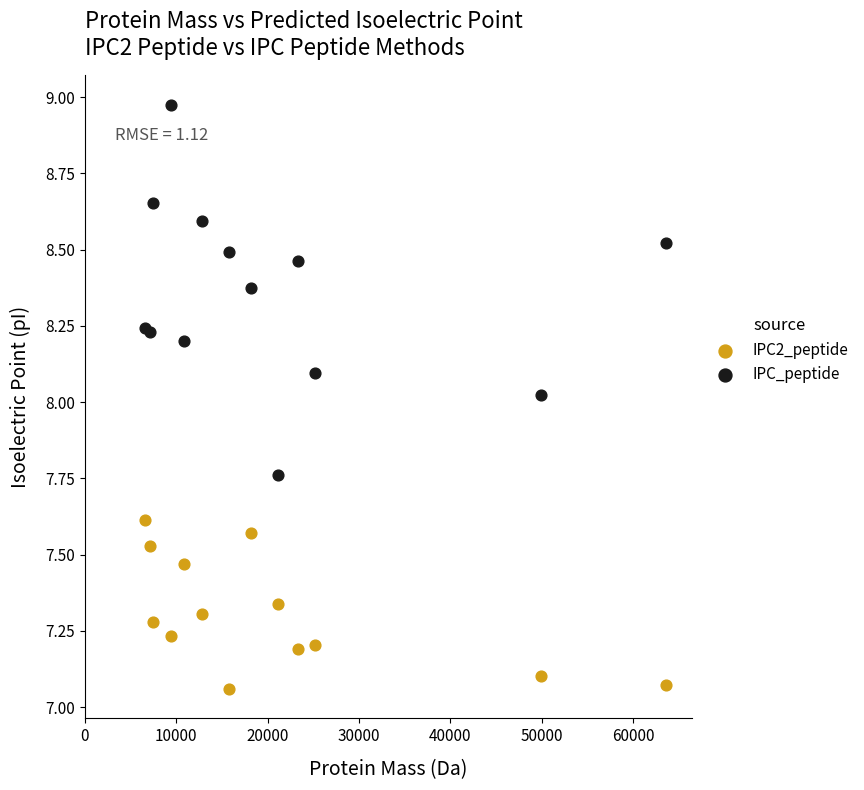

Which series reaches the maximum Y coordinate?

IPC_peptide